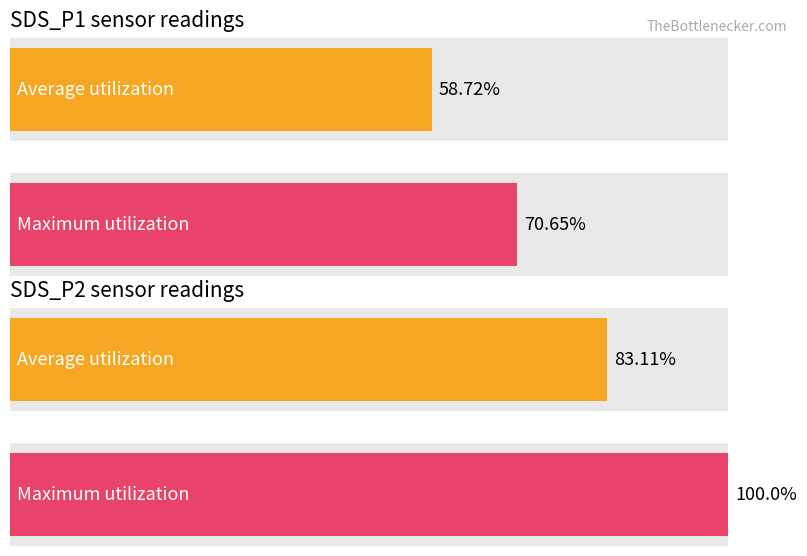

The Maximum utilization series shows 1.1 at 08:29. True or false?

False